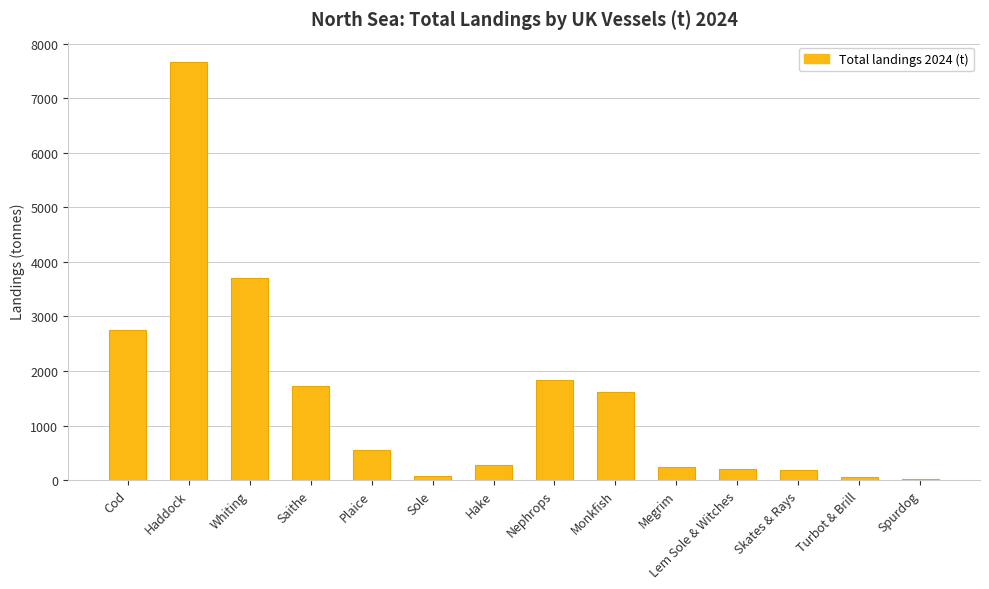

What is the change in value from Whiting to Spurdog?

-3675.7